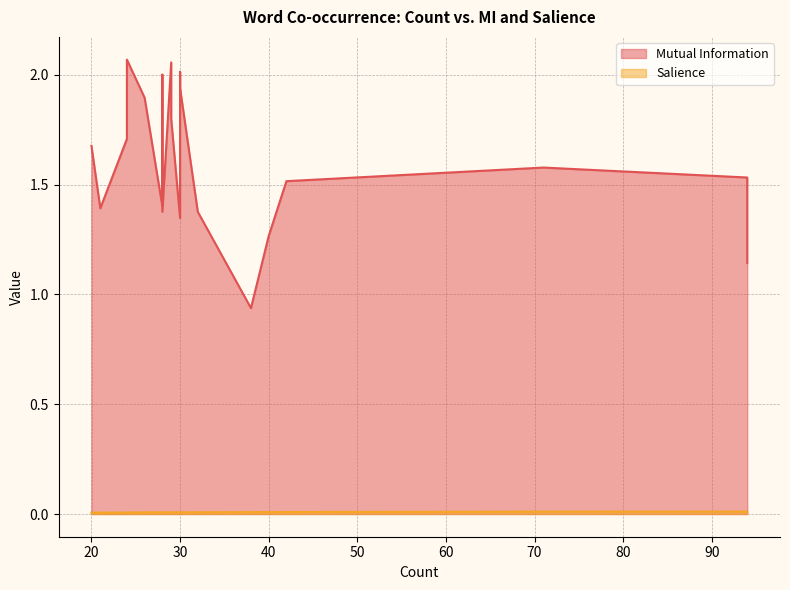

Which series has the largest total across all categories?

Mutual Information